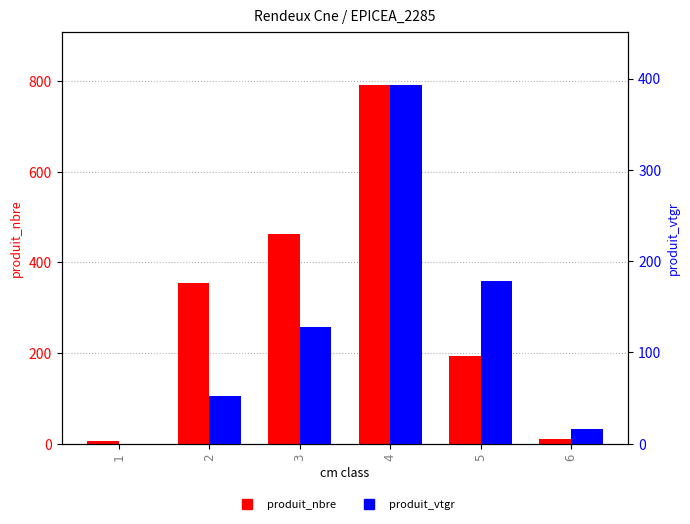

Between 5 and 6, which is larger?

5